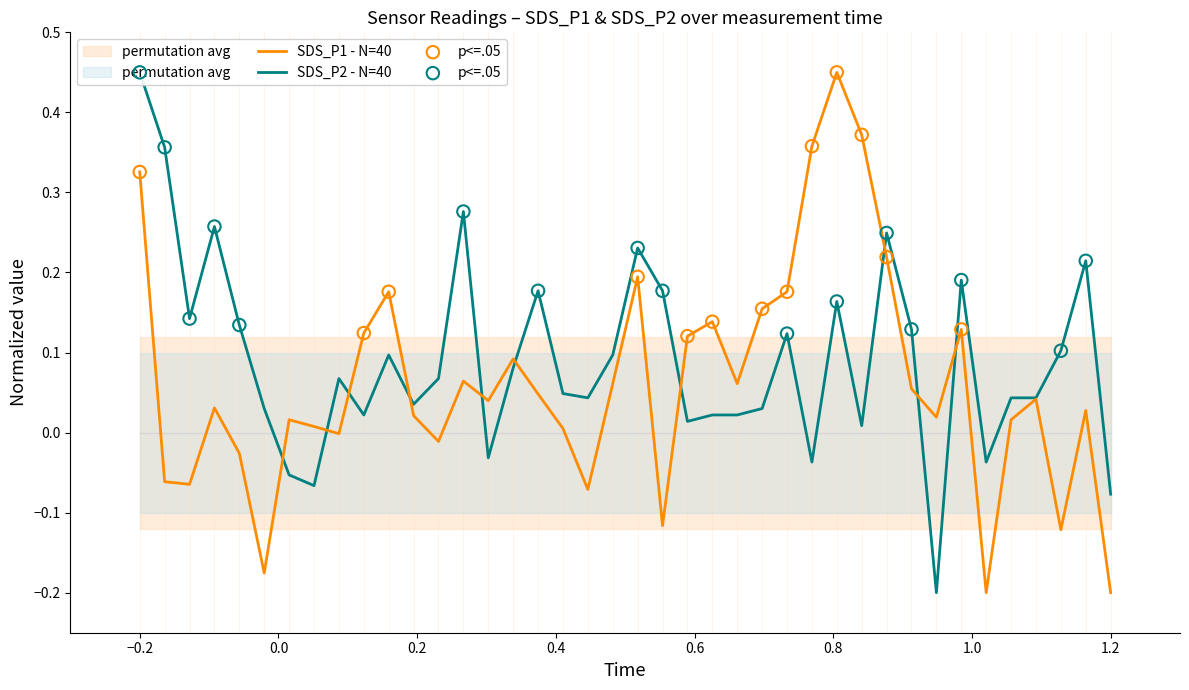

Which series reaches the maximum Y coordinate?

SDS_P1